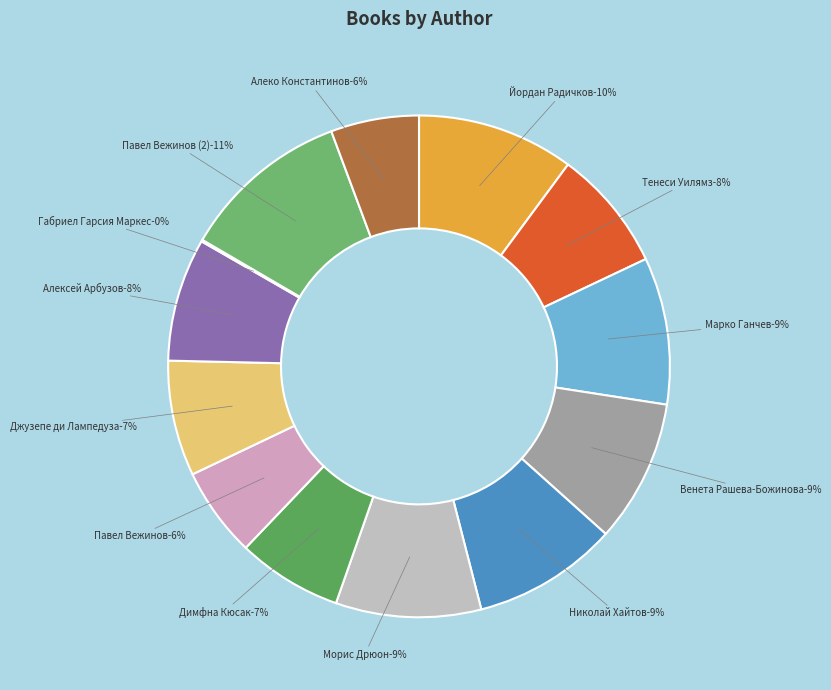

How many segments does this pie chart have?

13